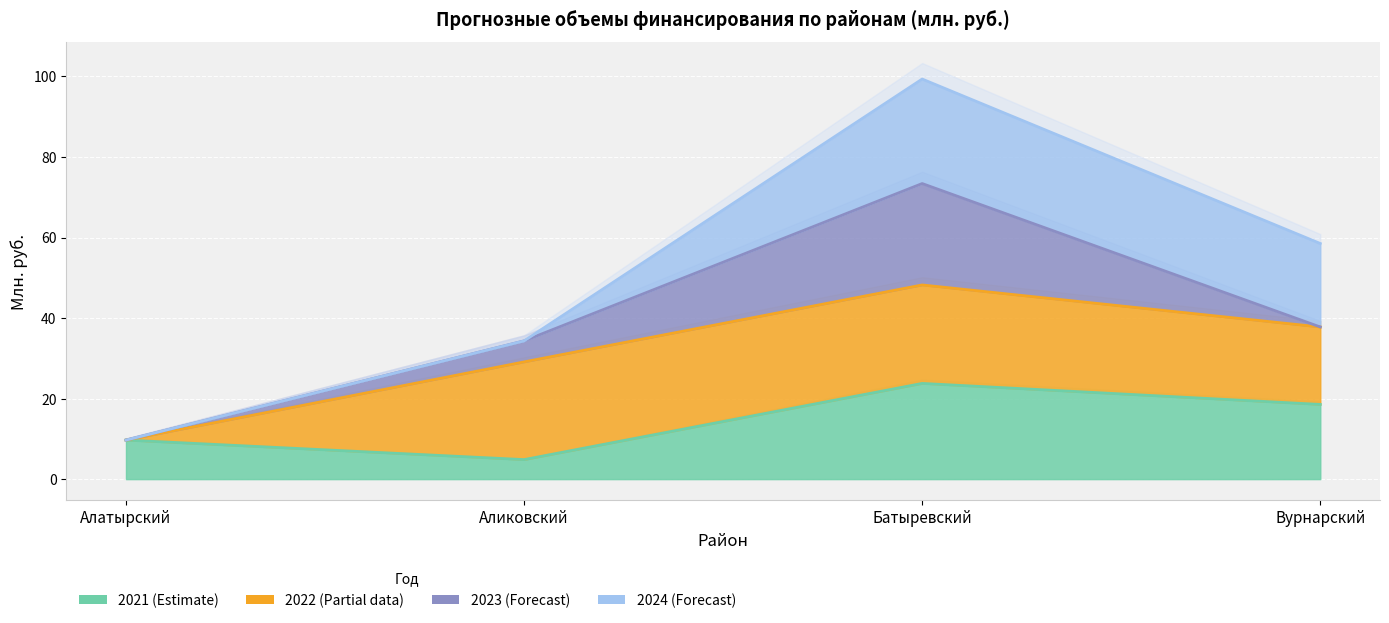

At which category does the chart reach its minimum across all series?

Алатырский